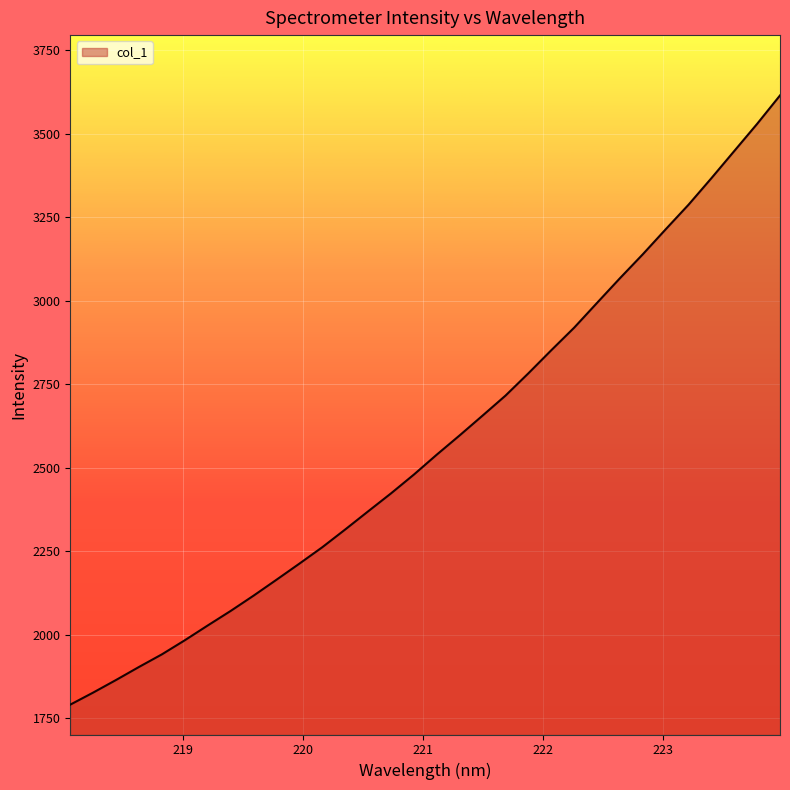

What is the difference between the second highest and minimum values?

1740.2